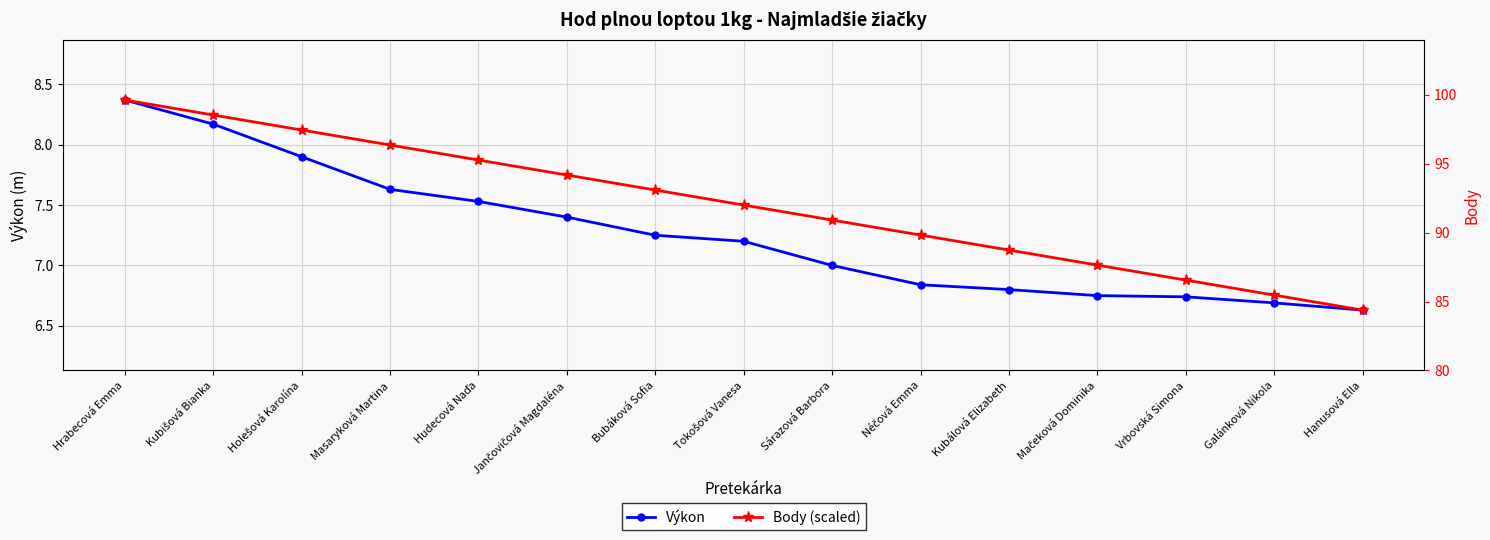

Rank the series by their average value, from lowest to highest.

Výkon, Body (scaled)